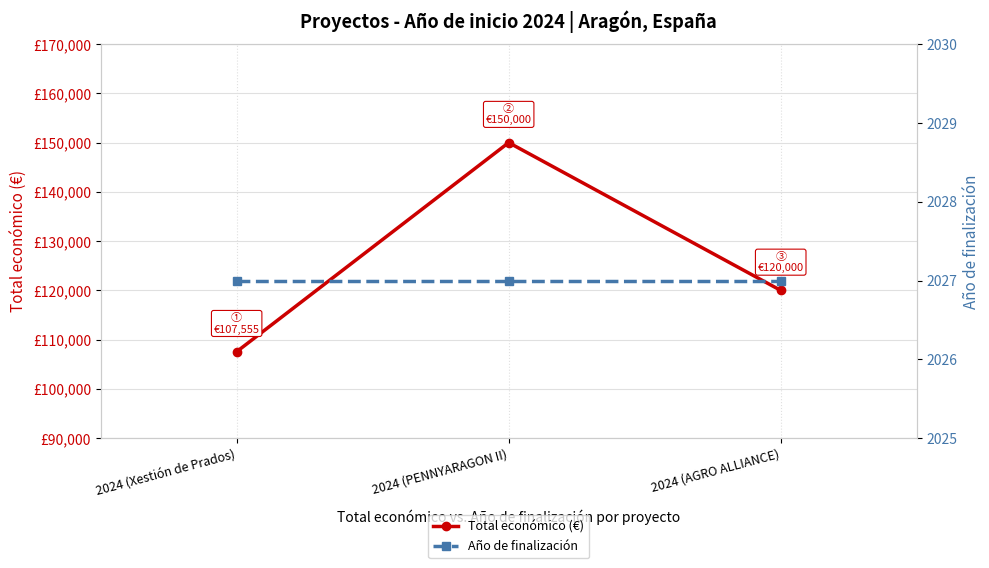

What is the value of the Total económico (€) point at the 3rd from the left?

120000